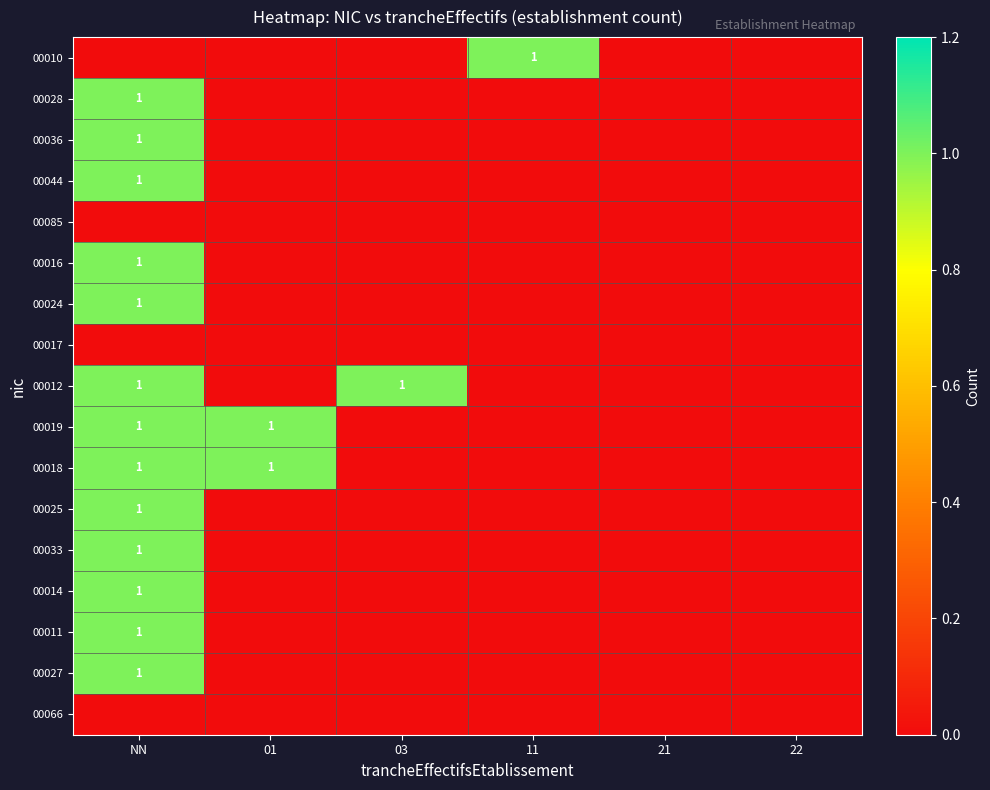

True or false: 00024 has a value of 1 at NN.

True